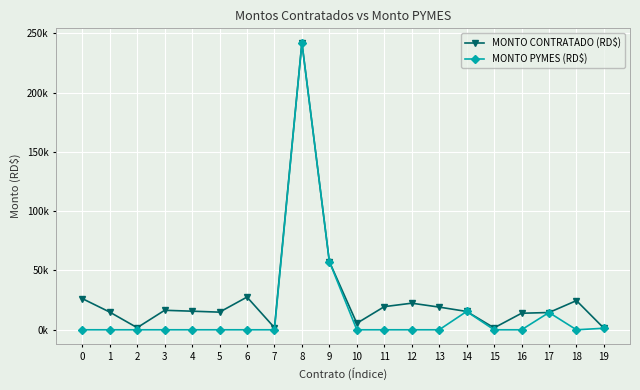

Rank the series at 5 from lowest to highest value.

MONTO PYMES (RD$), MONTO CONTRATADO (RD$)